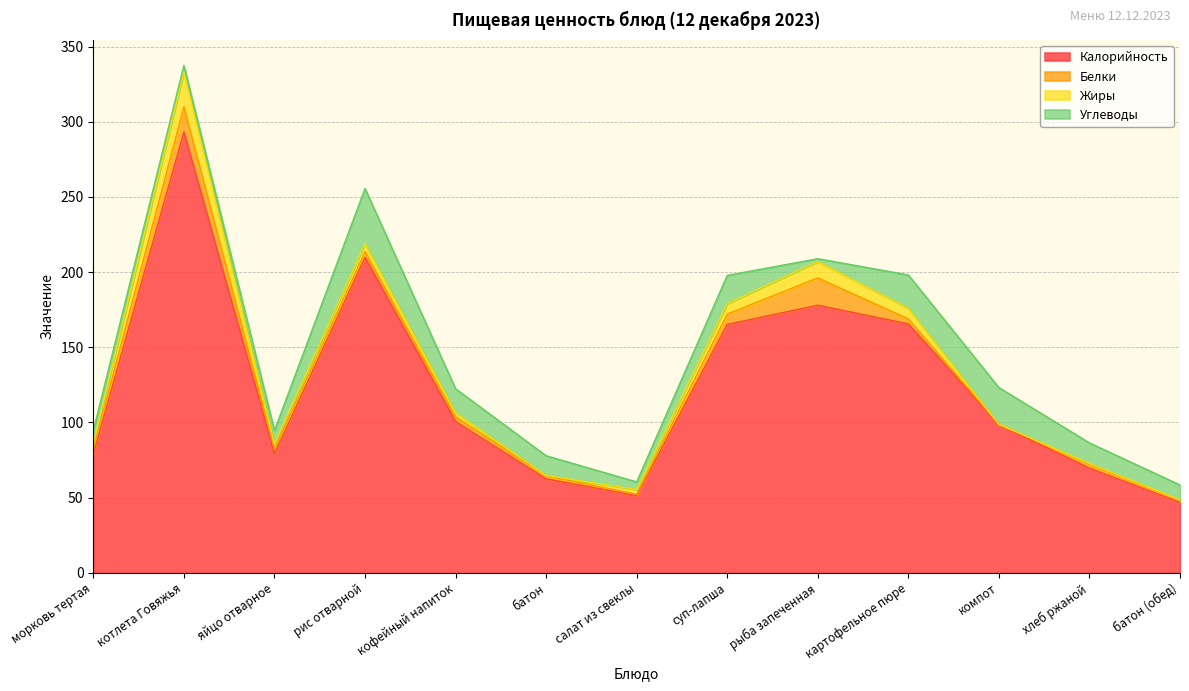

Reading left to right, what are all the values shown in this chart?

Калорийность: морковь тертая=79.2	котлета Говяжья=293.2	яйцо отварное=79.2	рис отварной=209.8	кофейный напиток=100.6	батон=62.5	салат из свеклы=51.4	суп-лапша=165.2	рыба запеченная=178.0	картофельное пюре=165.5	компот=98.6	хлеб ржаной=69.6	батон (обед)=46.9
Белки: морковь тертая=3.1	котлета Говяжья=16.6	яйцо отварное=3.1	рис отварной=3.7	кофейный напиток=3.2	батон=2.0	салат из свеклы=0.9	суп-лапша=6.9	рыба запеченная=18.2	картофельное пюре=3.3	компот=0.2	хлеб ржаной=2.6	батон (обед)=1.5
Жиры: морковь тертая=3.5	котлета Говяжья=23.3	яйцо отварное=3.5	рис отварной=5.4	кофейный напиток=2.7	батон=0.2	салат из свеклы=3.0	суп-лапша=7.0	рыба запеченная=10.9	картофельное пюре=7.1	компот=0.0	хлеб ржаной=0.5	батон (обед)=0.2
Углеводы: морковь тертая=8.8	котлета Говяжья=4.3	яйцо отварное=8.8	рис отварной=36.7	кофейный напиток=15.9	батон=13.1	салат из свеклы=5.1	суп-лапша=18.8	рыба запеченная=1.9	картофельное пюре=22.2	компот=24.4	хлеб ржаной=13.7	батон (обед)=9.8